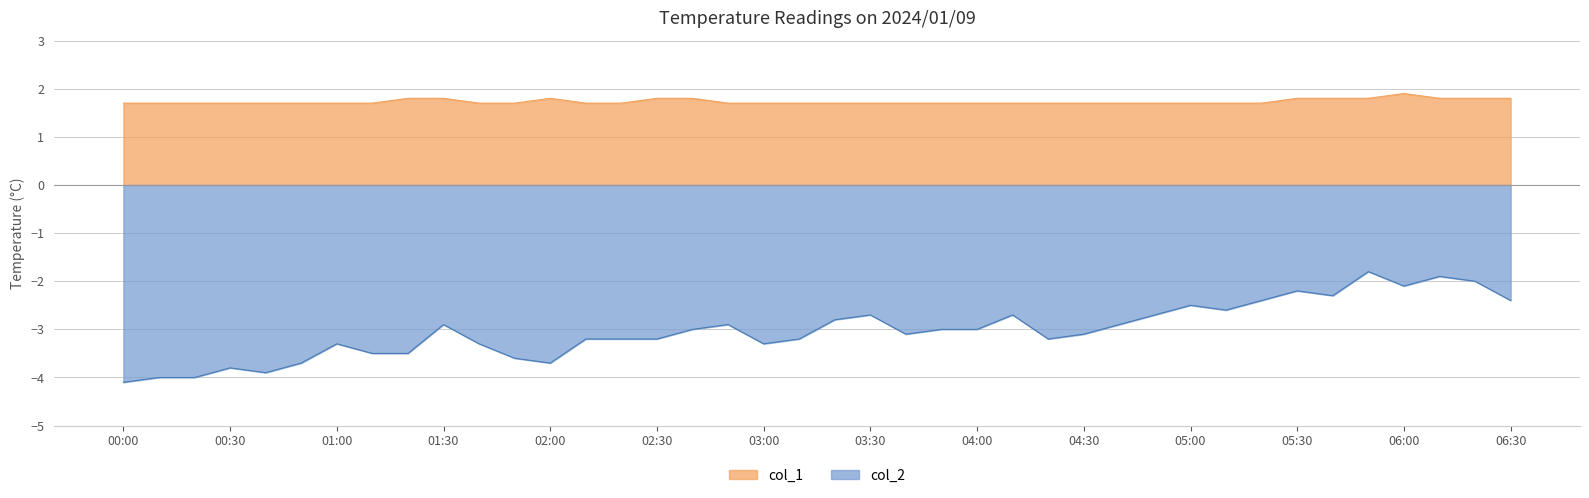

How many interior local peaks does the col_2 series have?

10